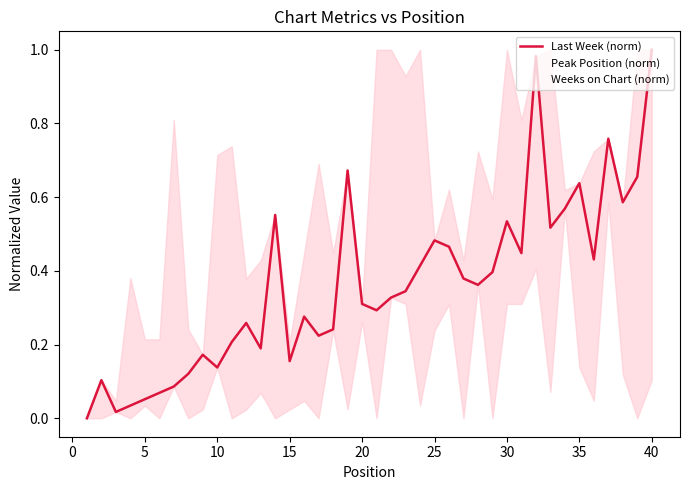

What are all the series names shown in the legend?

Last Week (norm), Peak Position (norm), Weeks on Chart (norm)